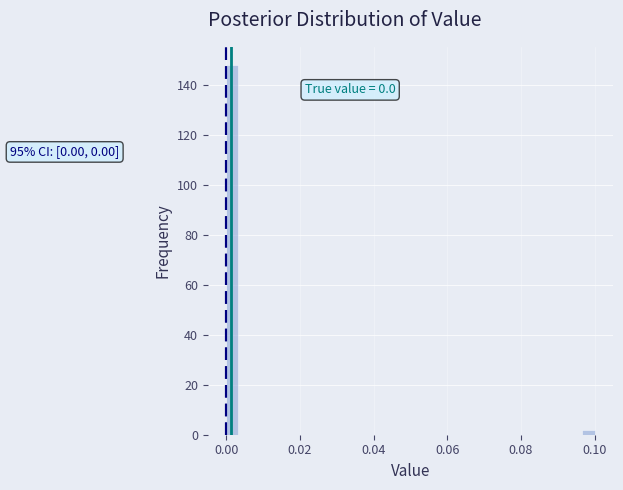

Around what value on the x-axis is the tallest bar? Give the approximate position of its centre, as read against the axis.

0.002